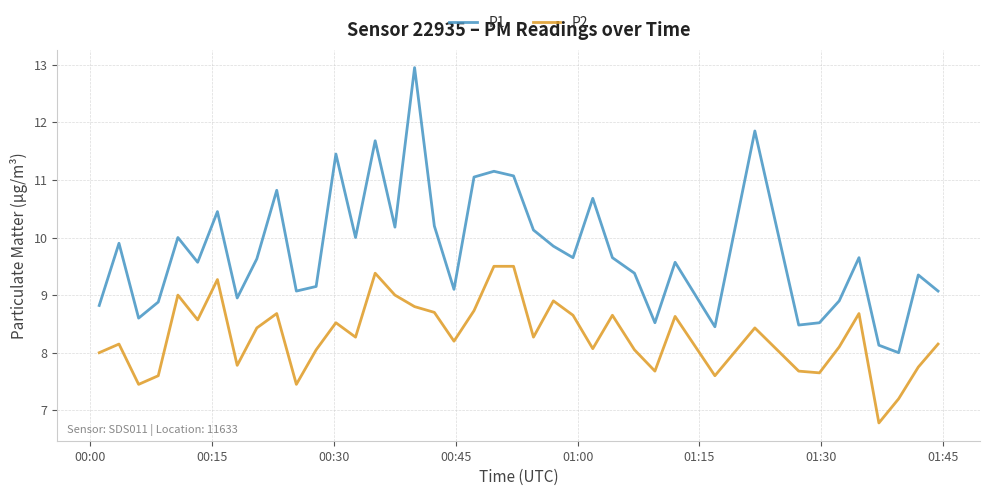

Which series has the largest range (max minus min)?

P1